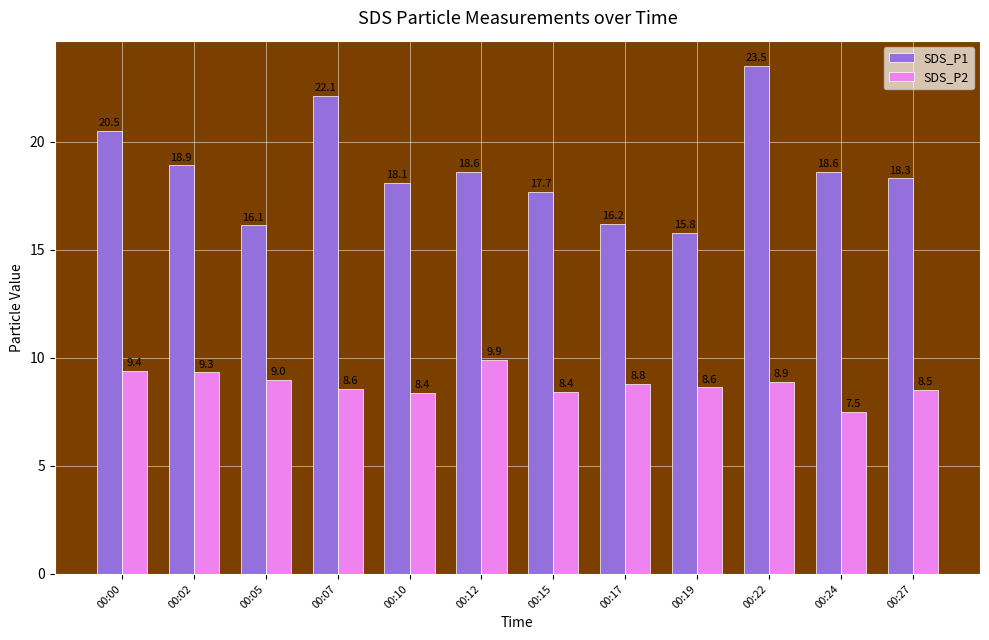

What is the approximate value of SDS_P2 at 00:27?

8.5